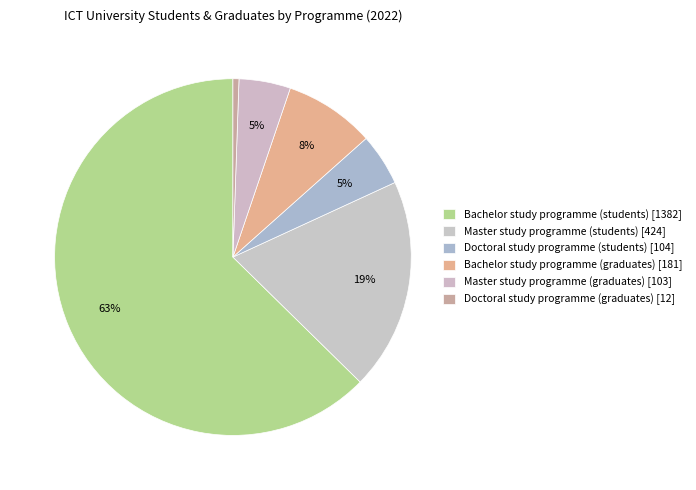

To the nearest percent, what is the average slice percentage?

17%